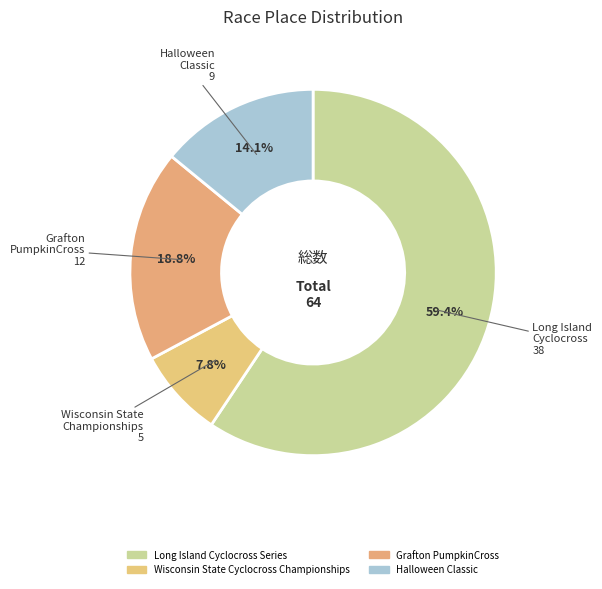

Between Long Island Cyclocross Series and Wisconsin State Cyclocross Championships, which is larger?

Long Island Cyclocross Series